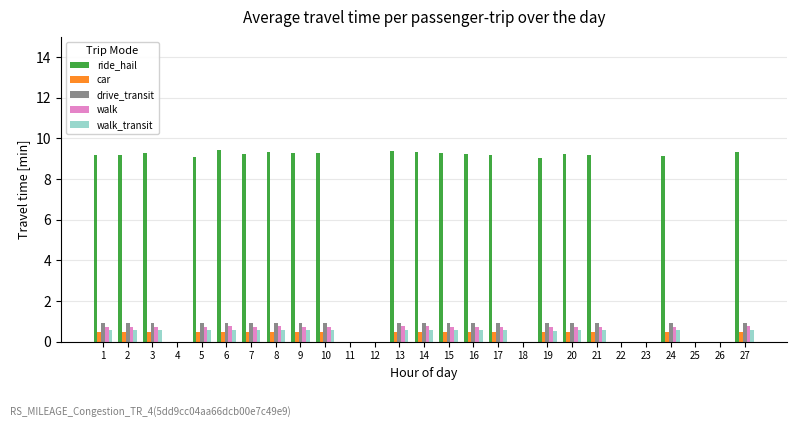

What is the sum of all car values?

8.8